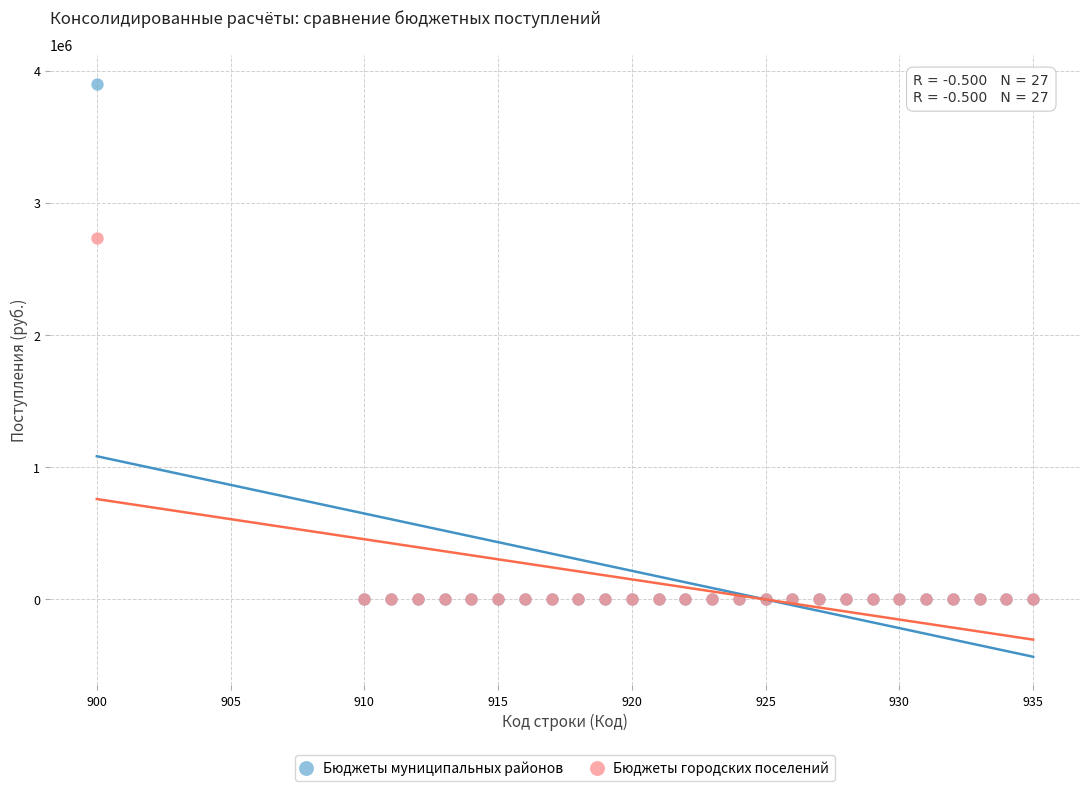

Which series reaches the maximum Y coordinate?

Бюджеты муниципальных районов